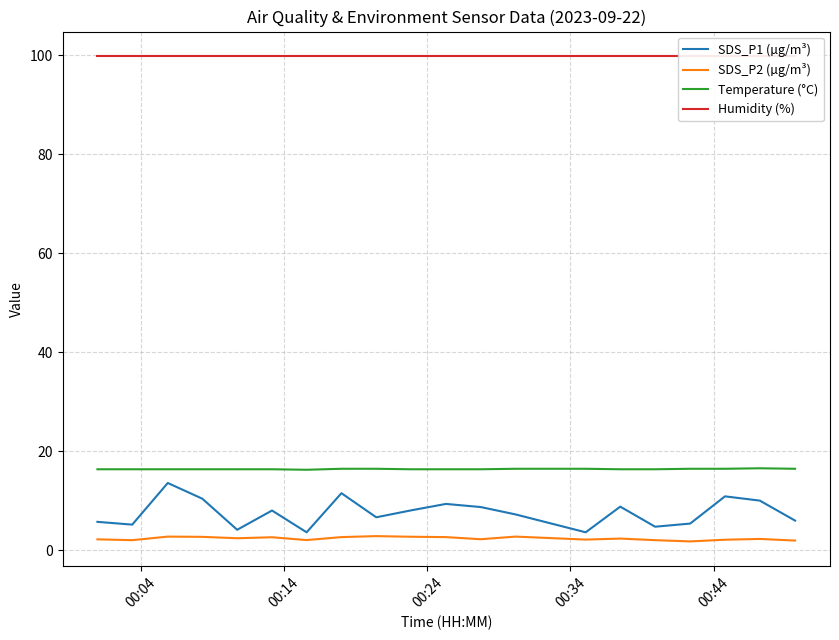

True or false: Temperature (°C) and SDS_P1 (µg/m³) cross at least once.

False